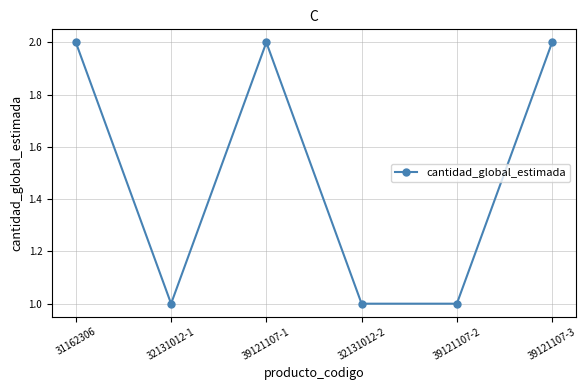

What is the sum of all values?

9